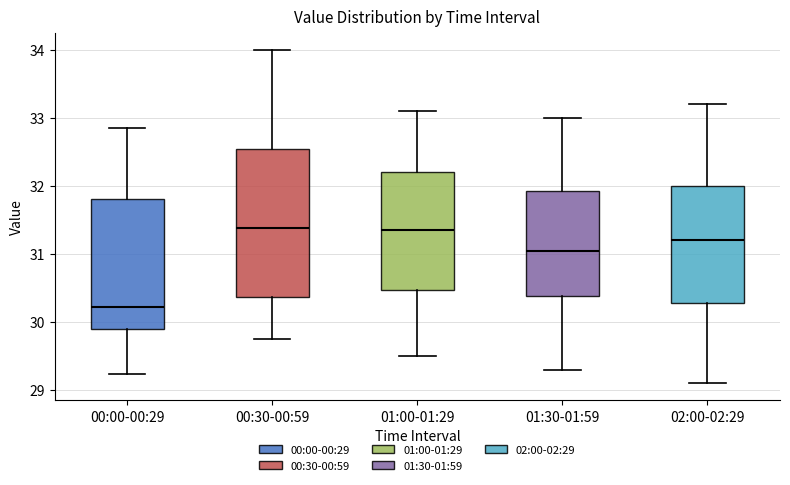

Reading left to right, transcribe this box plot: for each box, give where its median line is, the range the box spans, and where its two whiskers end, as read against the y-axis. The values are not printed on the chart, so give them approximately, as read against the axis.

00:00-00:29: median 30.2, box 29.9 to 31.8, whiskers 29.2 to 32.9
00:30-00:59: median 31.4, box 30.4 to 32.5, whiskers 29.8 to 34.0
01:00-01:29: median 31.4, box 30.5 to 32.2, whiskers 29.5 to 33.1
01:30-01:59: median 31.1, box 30.4 to 31.9, whiskers 29.3 to 33.0
02:00-02:29: median 31.2, box 30.3 to 32.0, whiskers 29.1 to 33.2